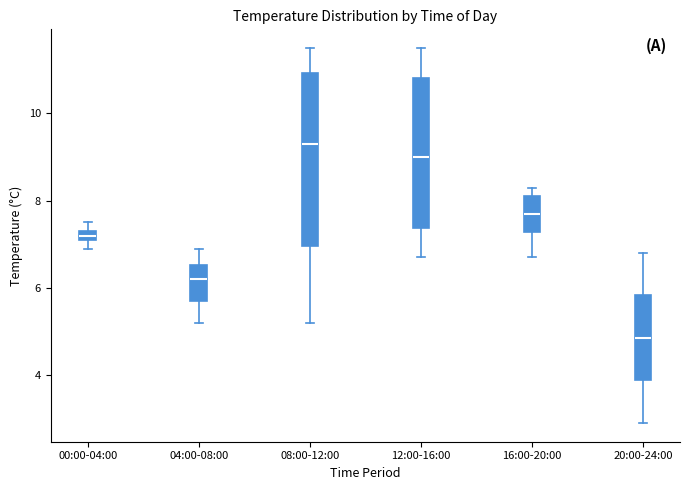

Which box's median line is the lowest?

20:00-24:00